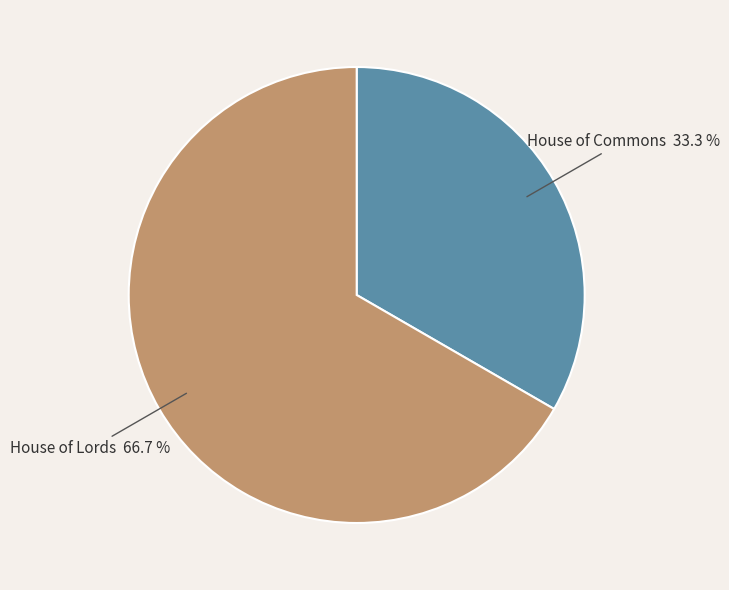

How many slices are in this pie chart?

2